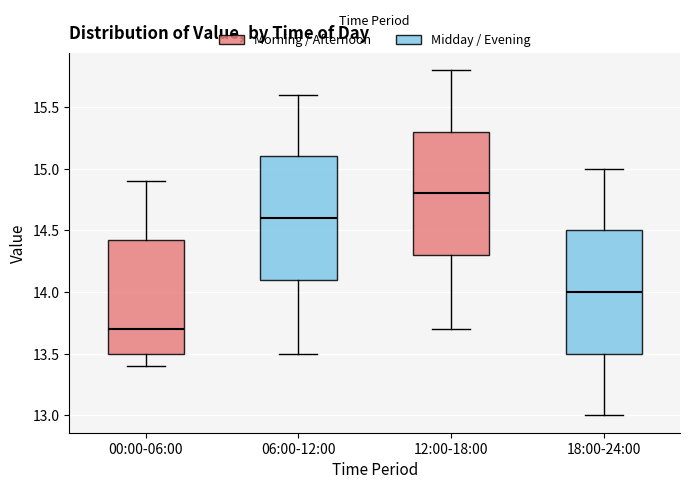

Where does the median line of the box for 18:00-24:00 sit on the y-axis? The values are not printed on the chart, so give them approximately, as read against the axis.

14.00